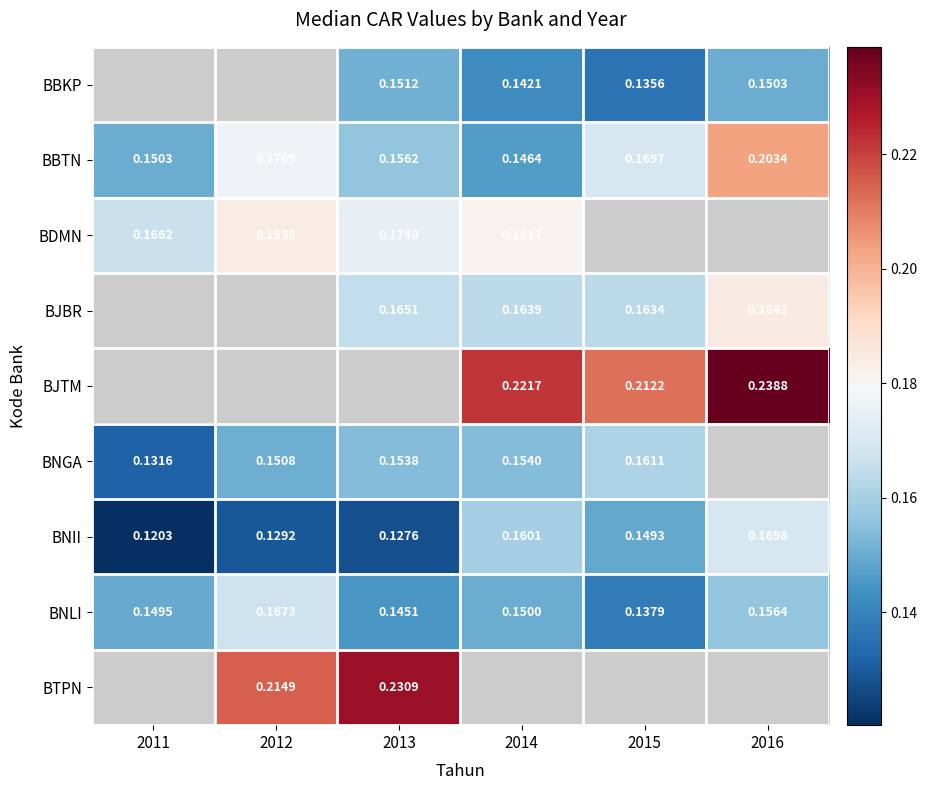

Count the number of data series in this chart.

9